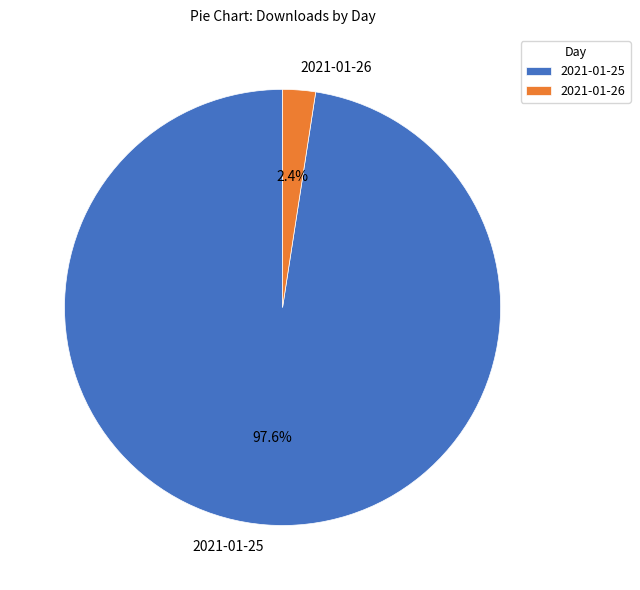

Count the number of slices in the pie.

2